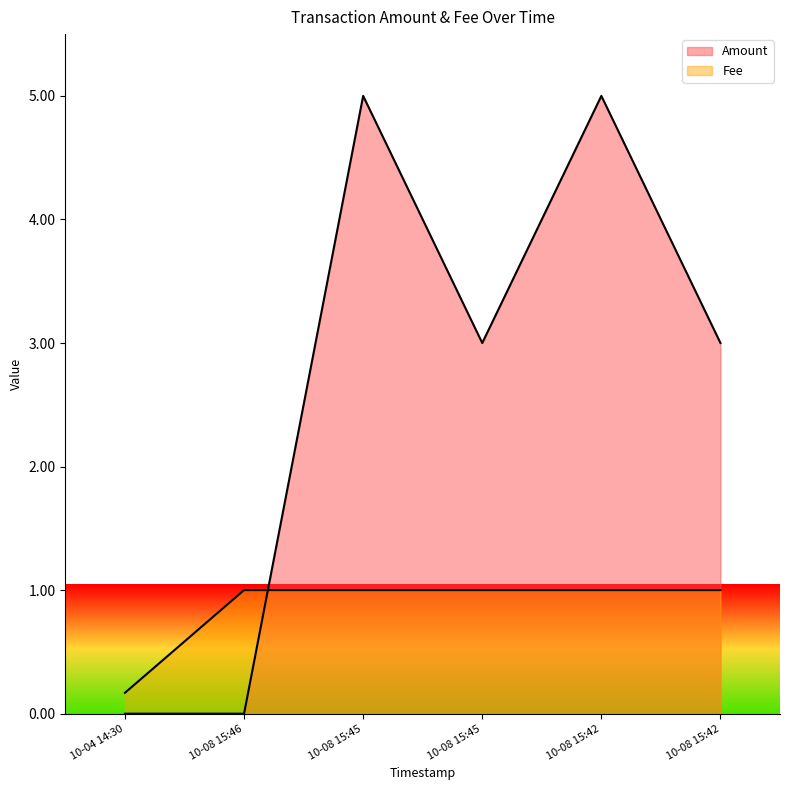

Which label corresponds to the largest value in the chart?

10-08 15:45